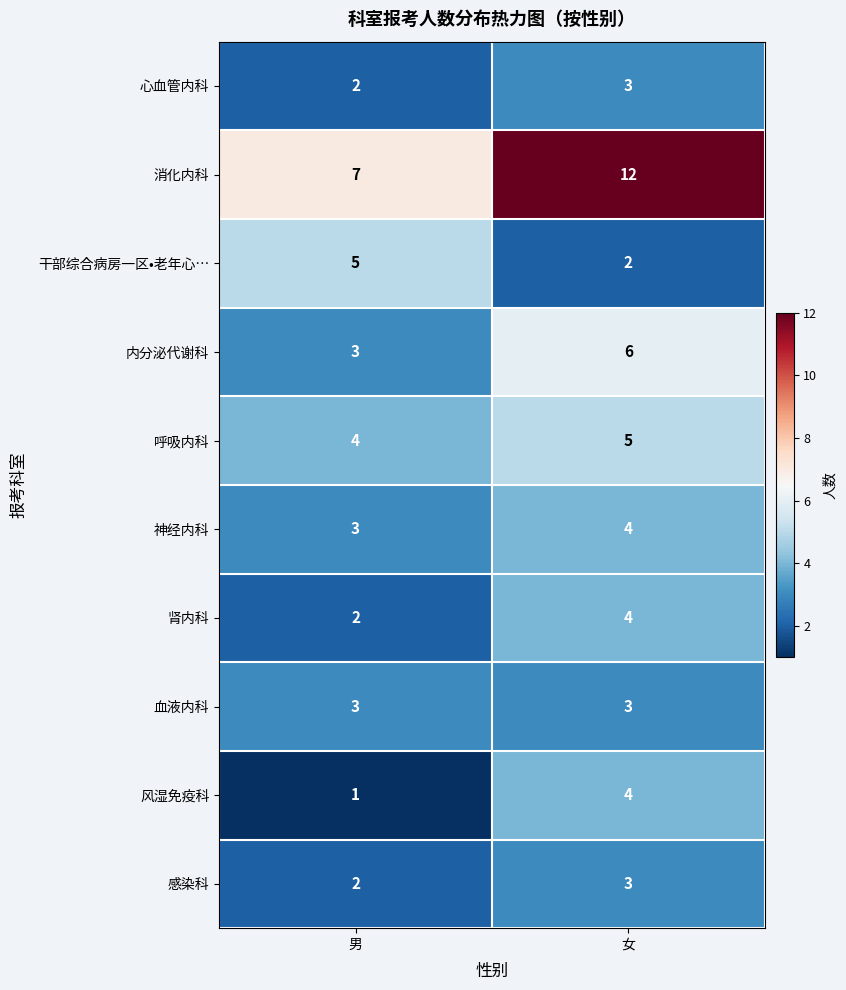

What is the total value across all series at 女?

46